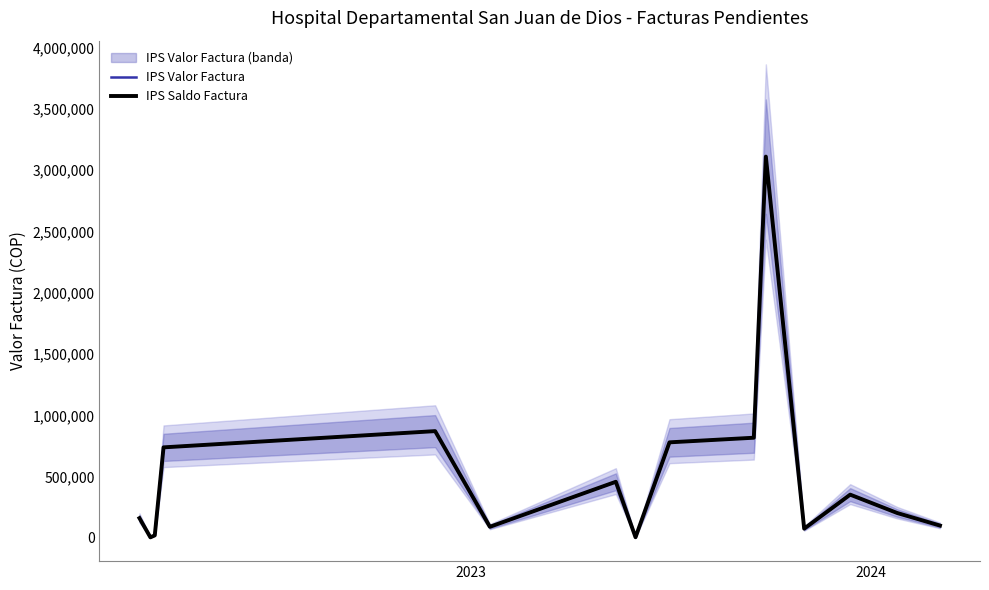

True or false: IPS Saldo Factura and IPS Valor Factura cross at least once.

False